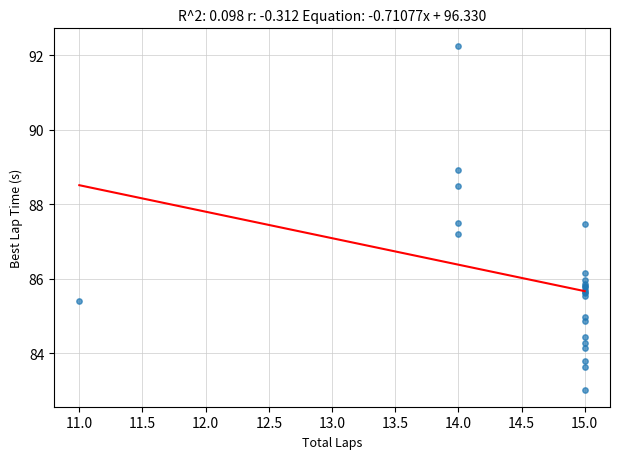

What Y value in the scatter plot is closest to 87?

87.2